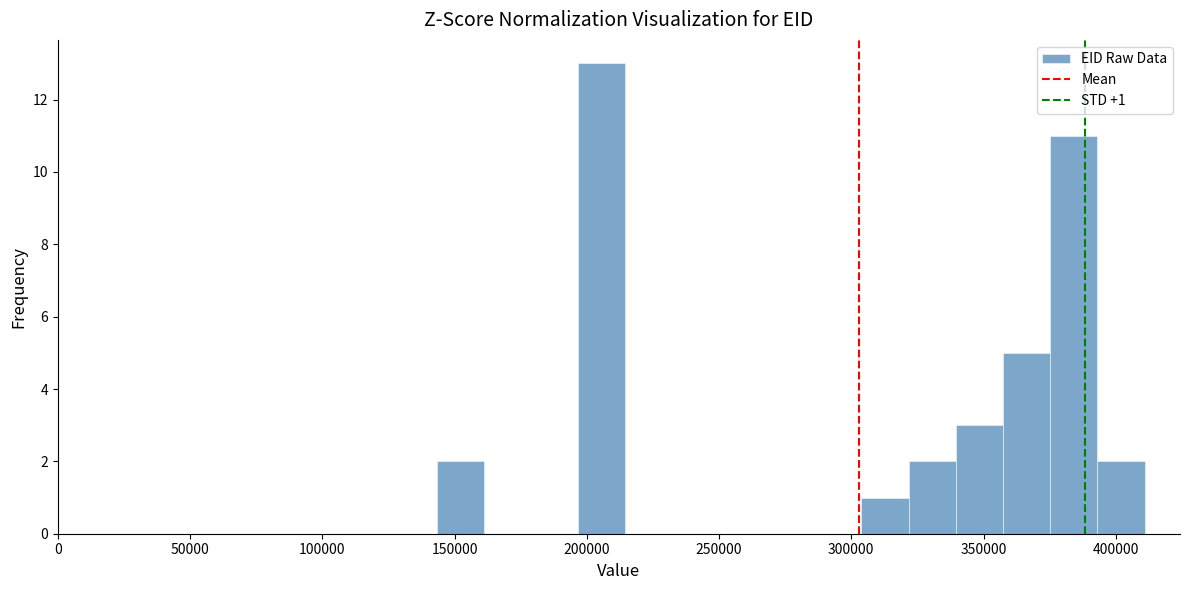

Around what value on the x-axis is the tallest bar? Give the approximate position of its centre, as read against the axis.

205000